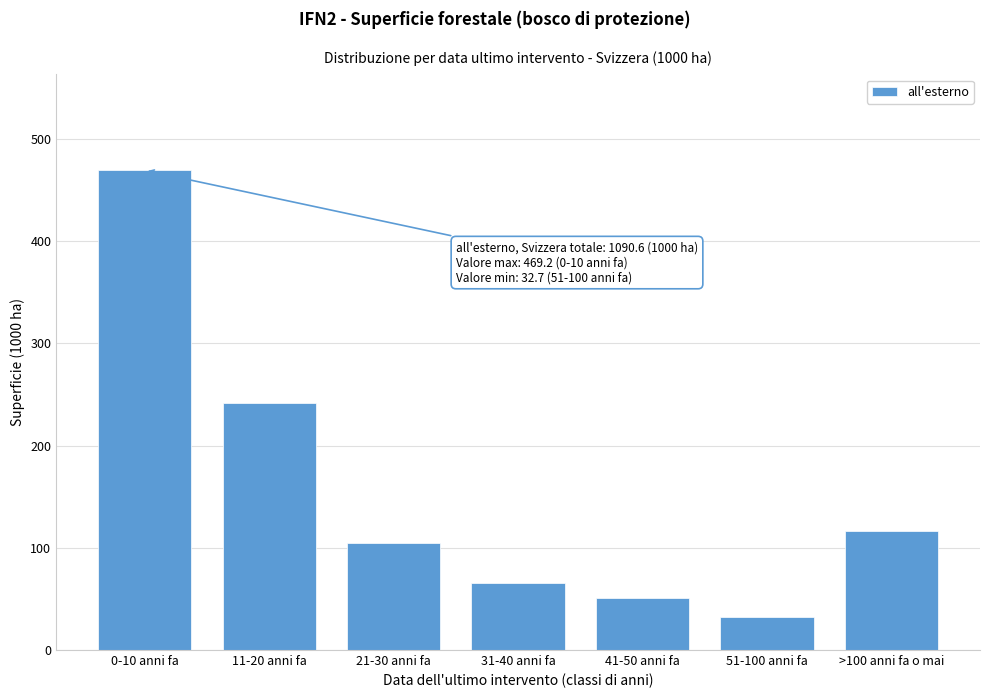

Reading left to right, transcribe all the data shown in this chart.

469.2	241.3	104.8	65.4	50.8	32.7	116.4